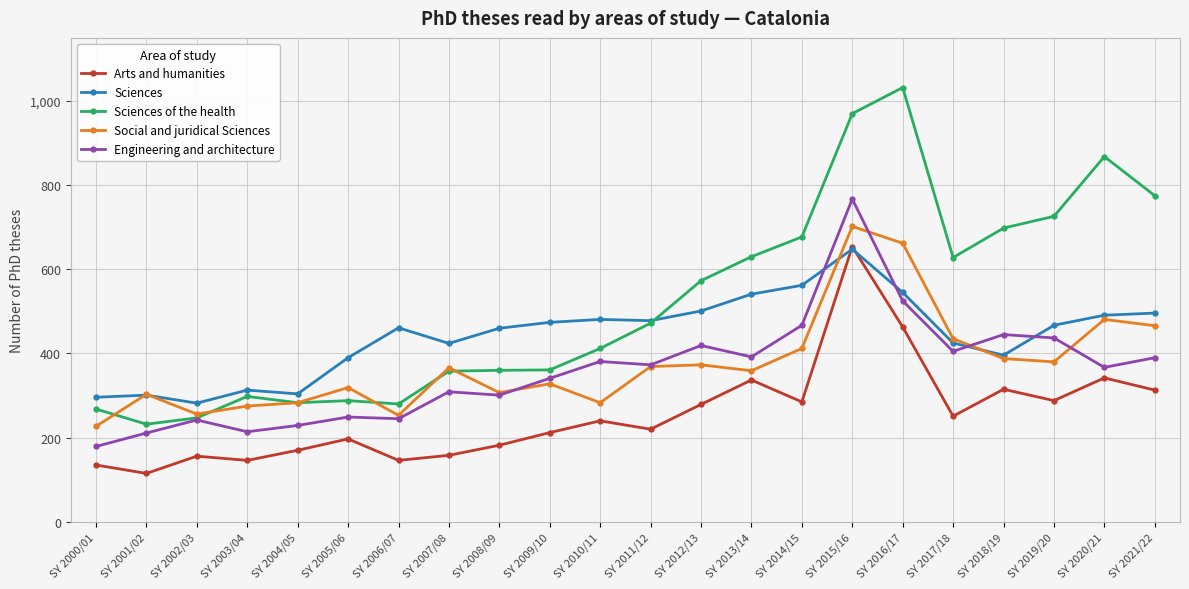

Where is the first local maximum for Social and juridical Sciences?

SY 2001/02